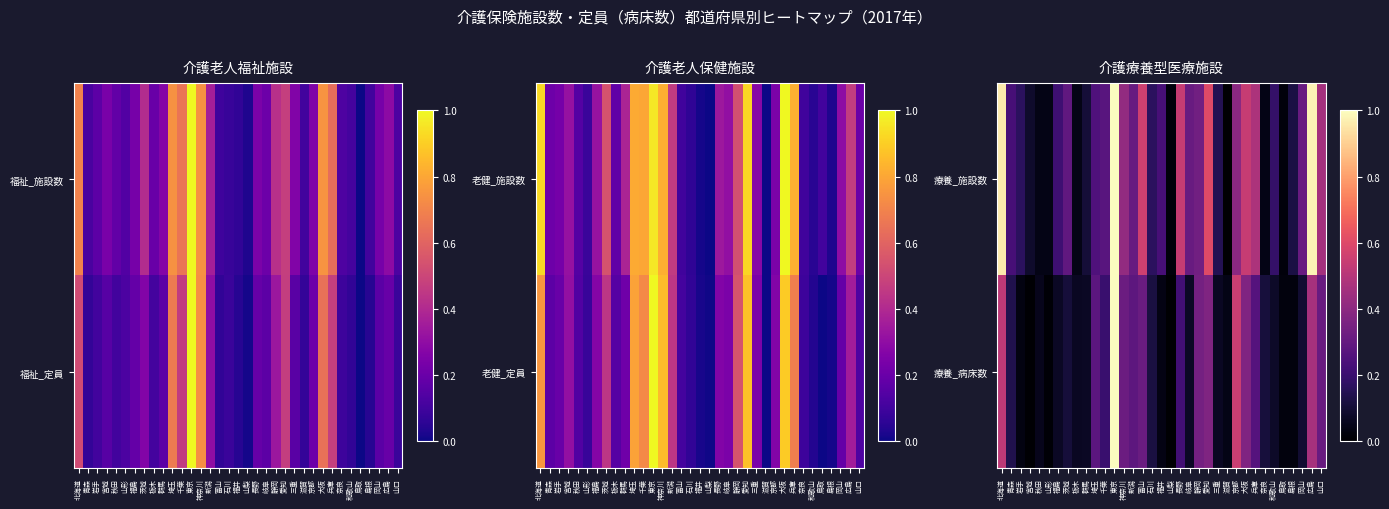

Which category has the highest value in the 療養_施設数 series?

東京